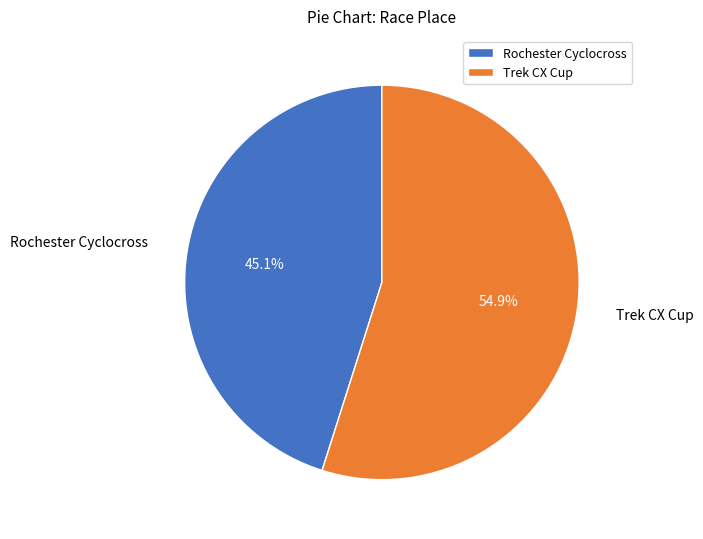

To the nearest percent, what portion does Trek CX Cup represent?

55%